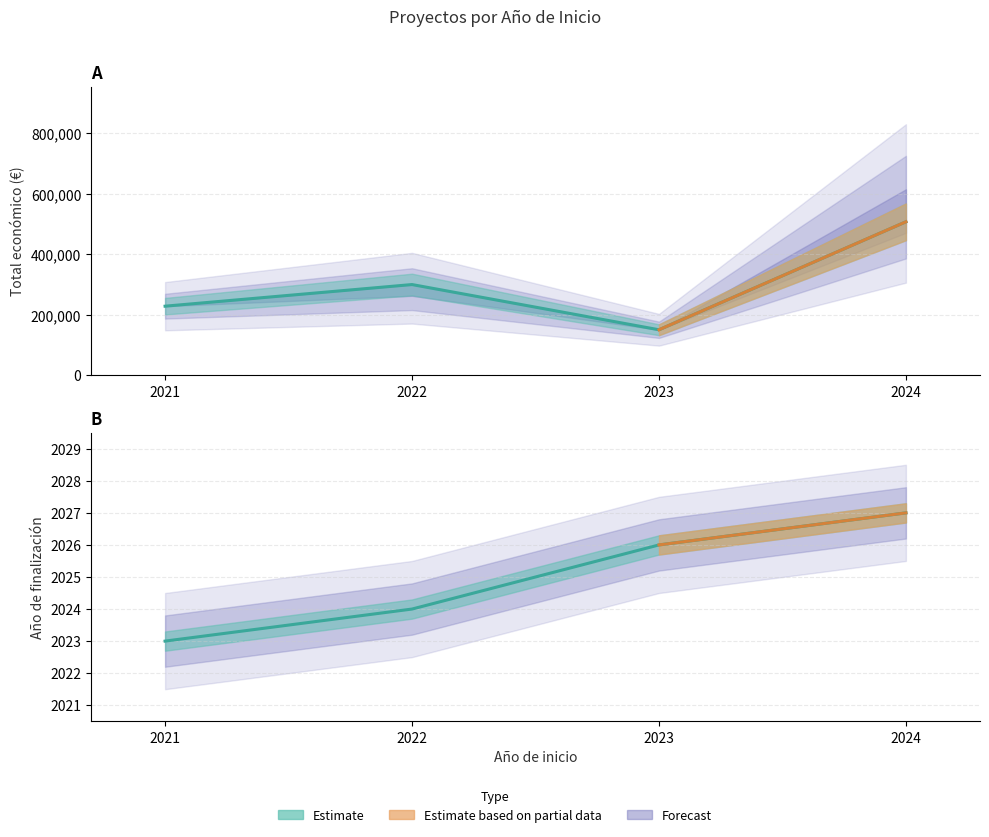

Which category has the lowest value in the Total económico series?

2023